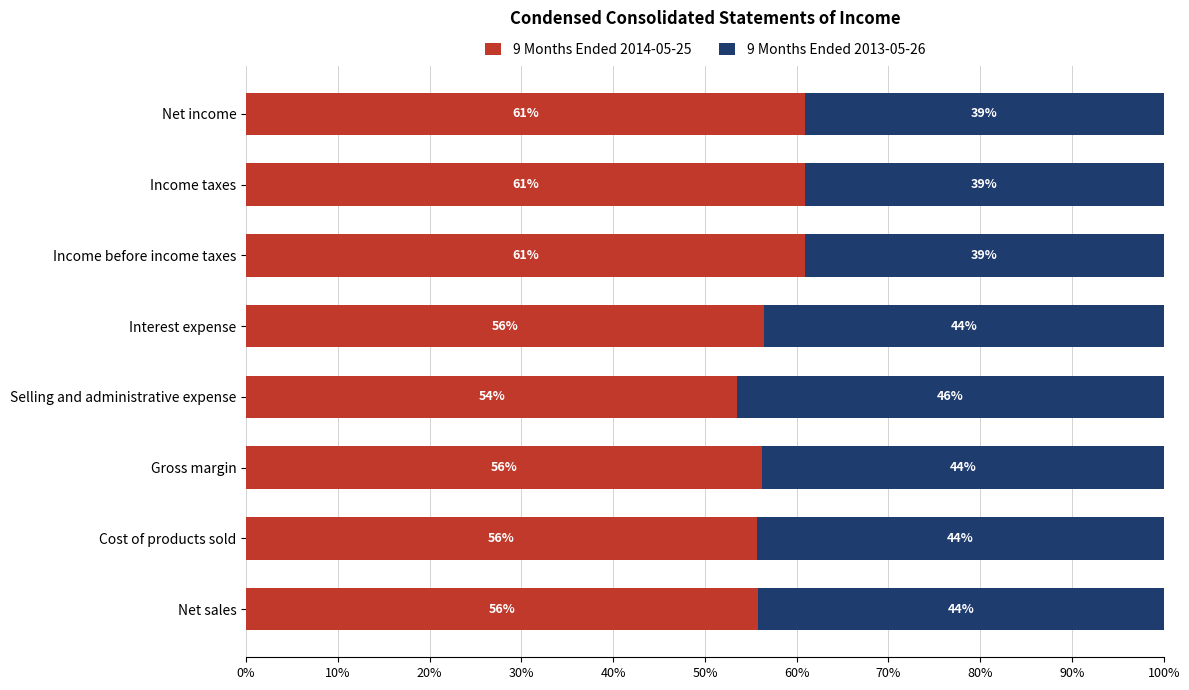

The value of 9 Months Ended 2014-05-25 at Selling and administrative expense is 93.2. True or false?

False